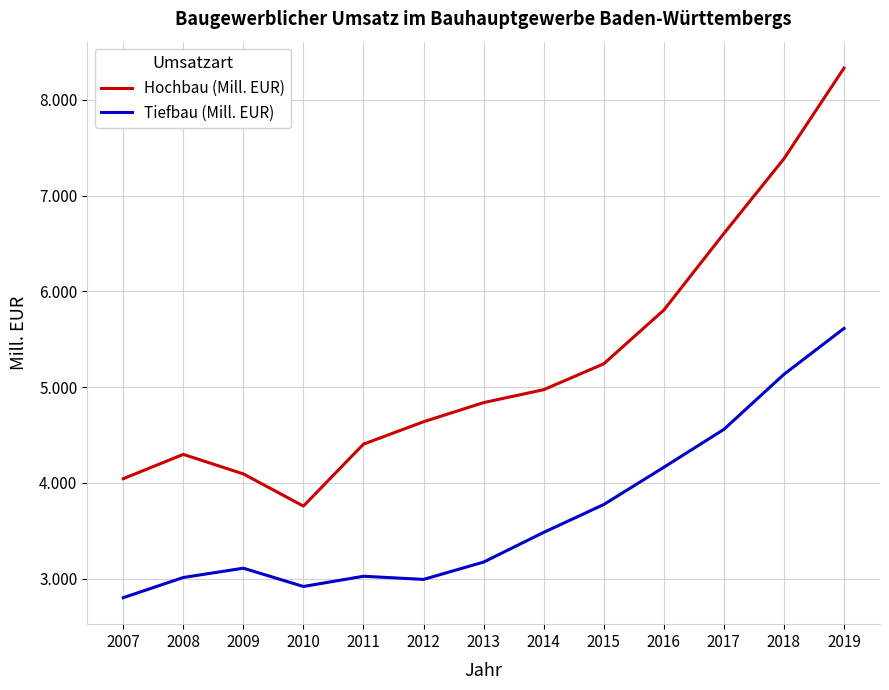

At which category does Tiefbau (Mill. EUR) reach its first local valley?

2010